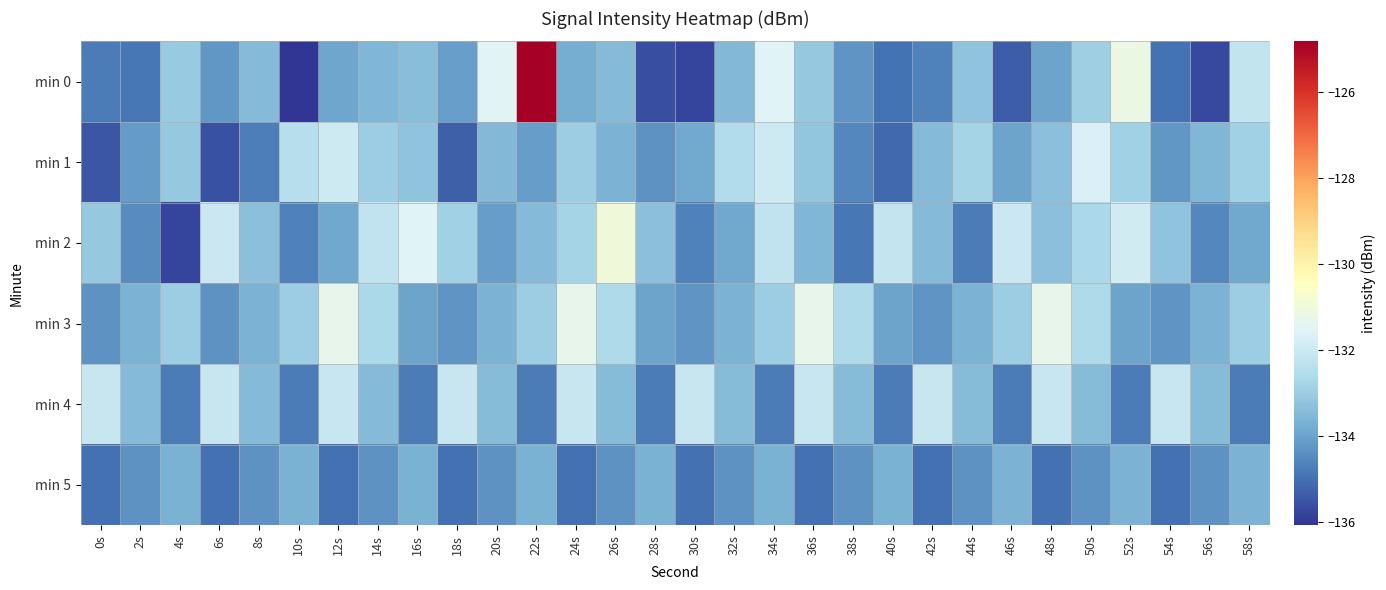

Rank the series by their maximum value, from highest to lowest.

min 0, min 2, min 3, min 1, min 4, min 5